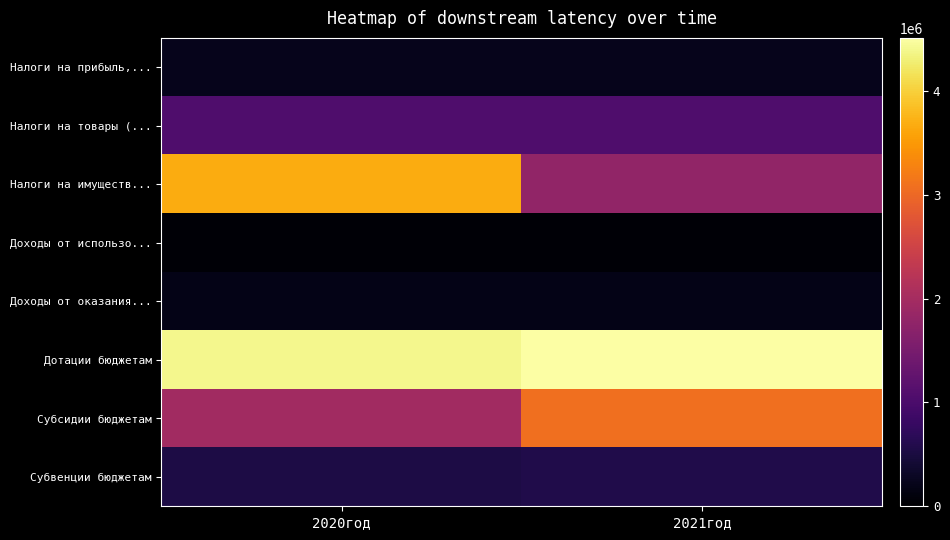

How many data points does each series have?

2